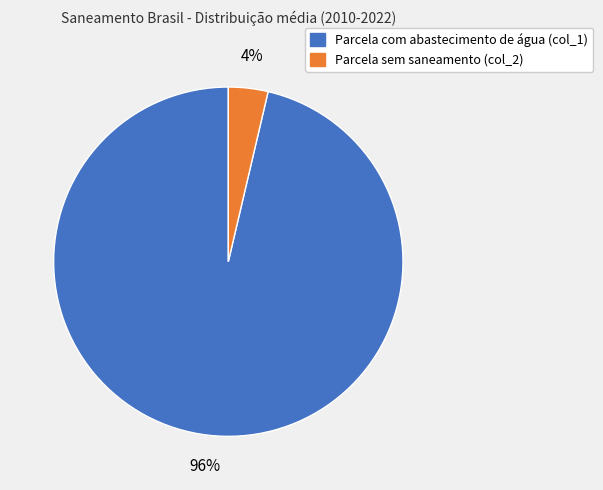

Which slice is the smallest?

Parcela sem saneamento (col_2)